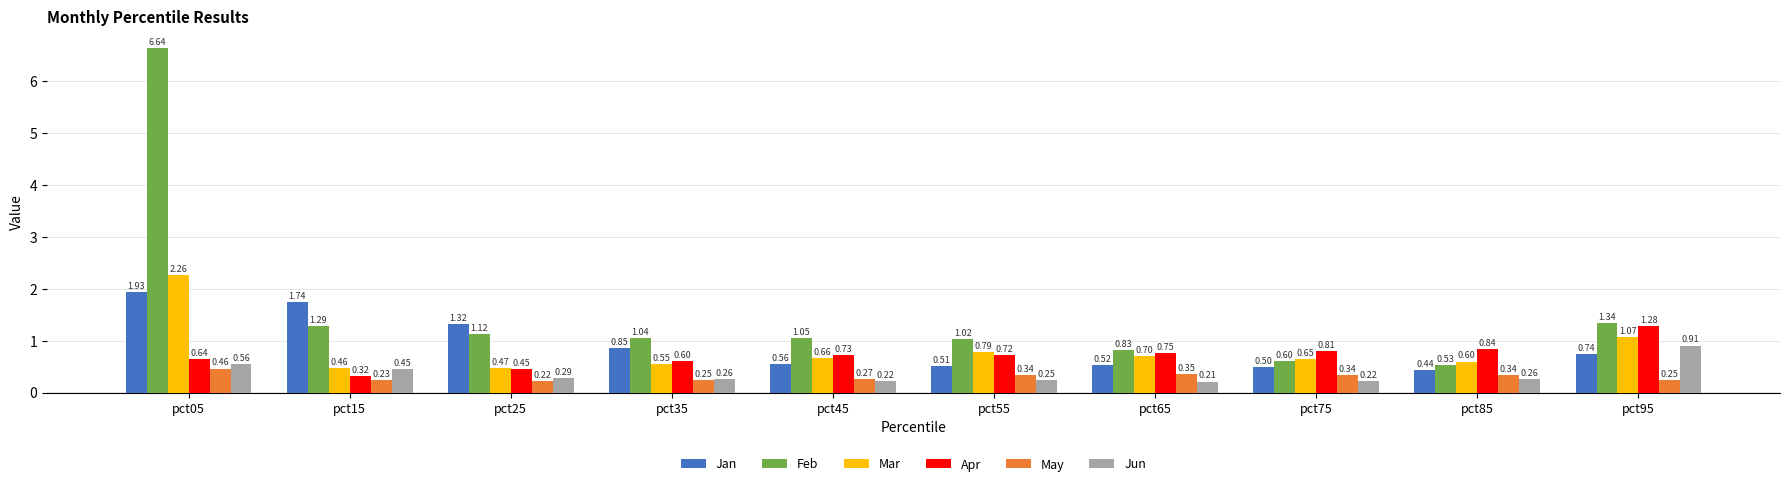

Which series has the largest total across all categories?

Feb